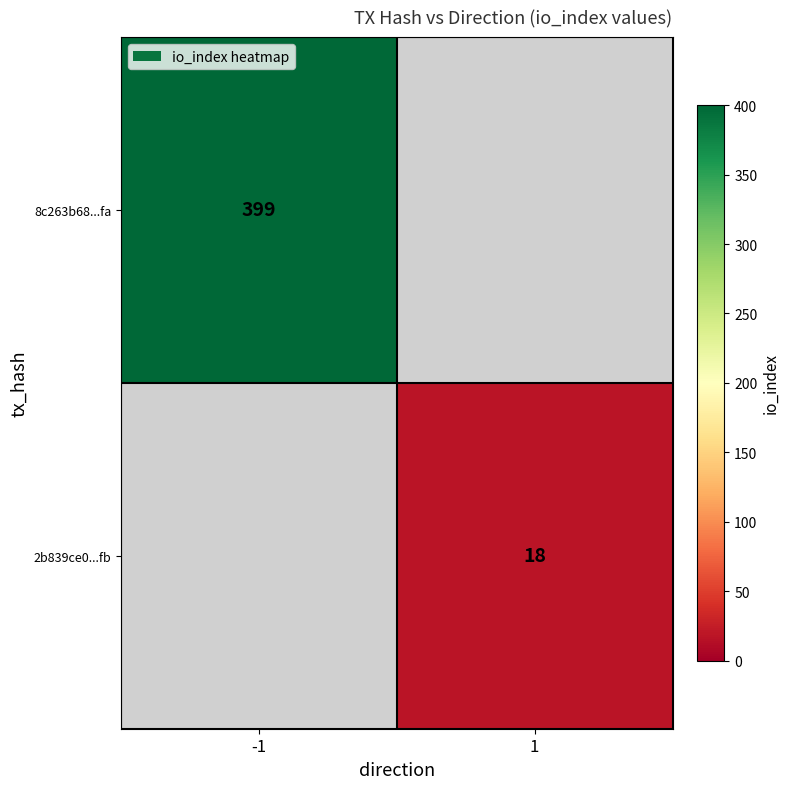

Is it true that 2b839ce0...fb equals 24.4 at 1?

False